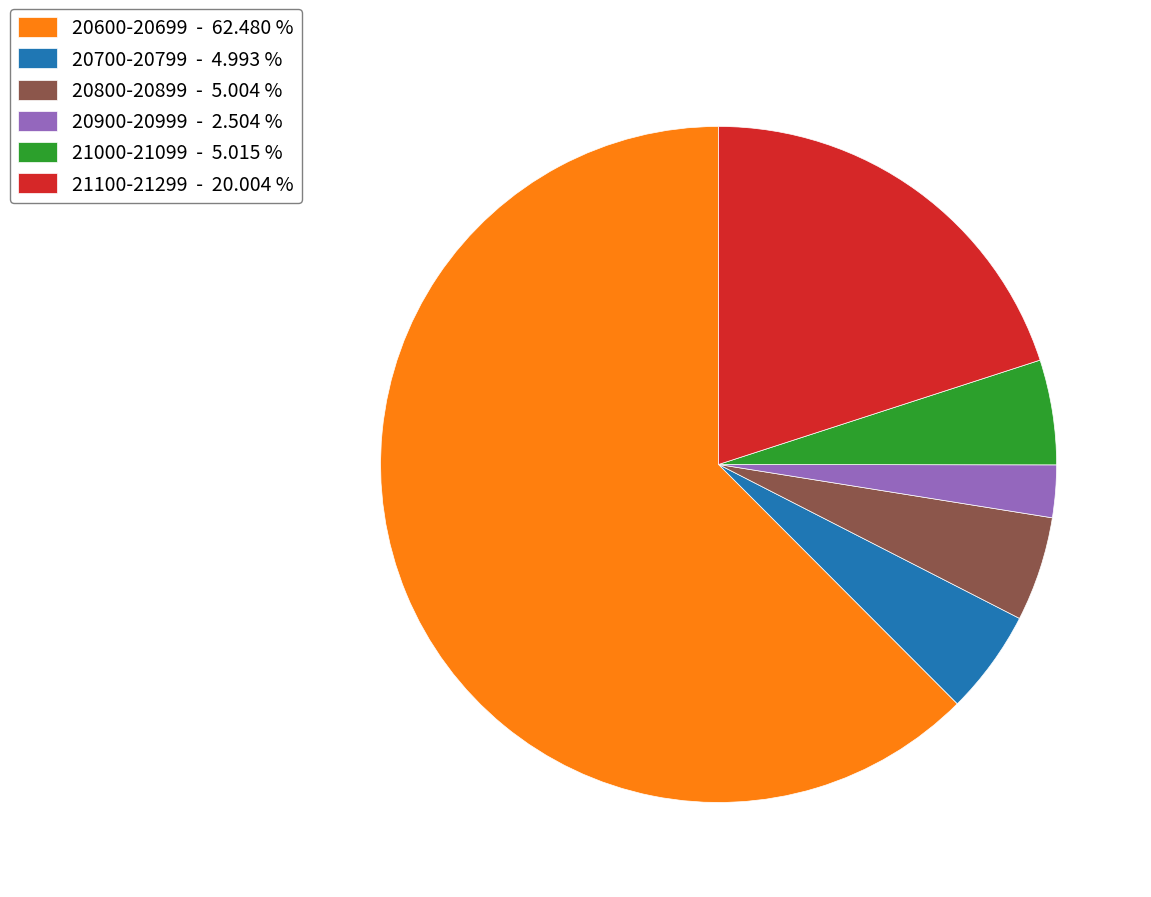

Is there a majority slice in this chart?

Yes